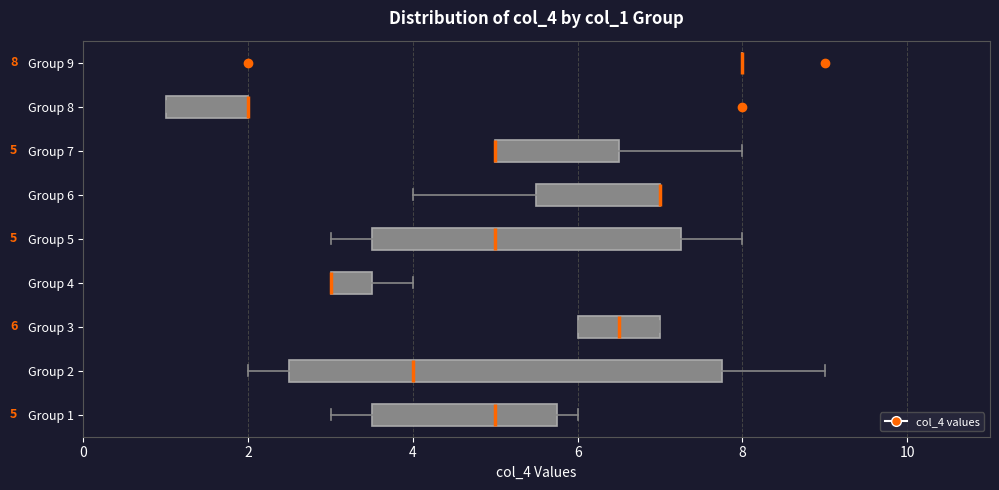

Which box is the widest, from its left edge to its right edge?

Group 2